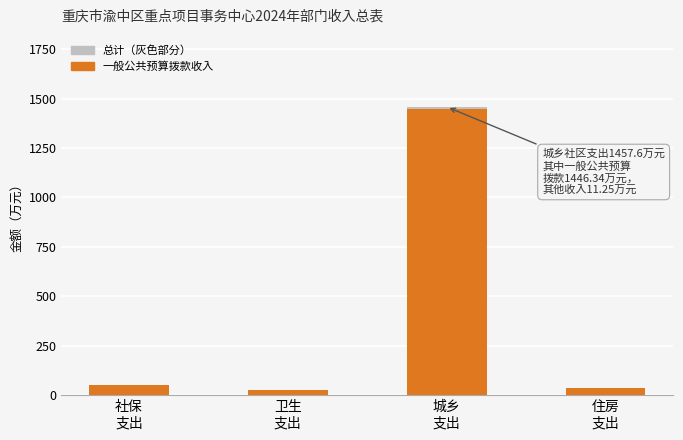

Are the bars grouped side by side (vs. stacked)?

No